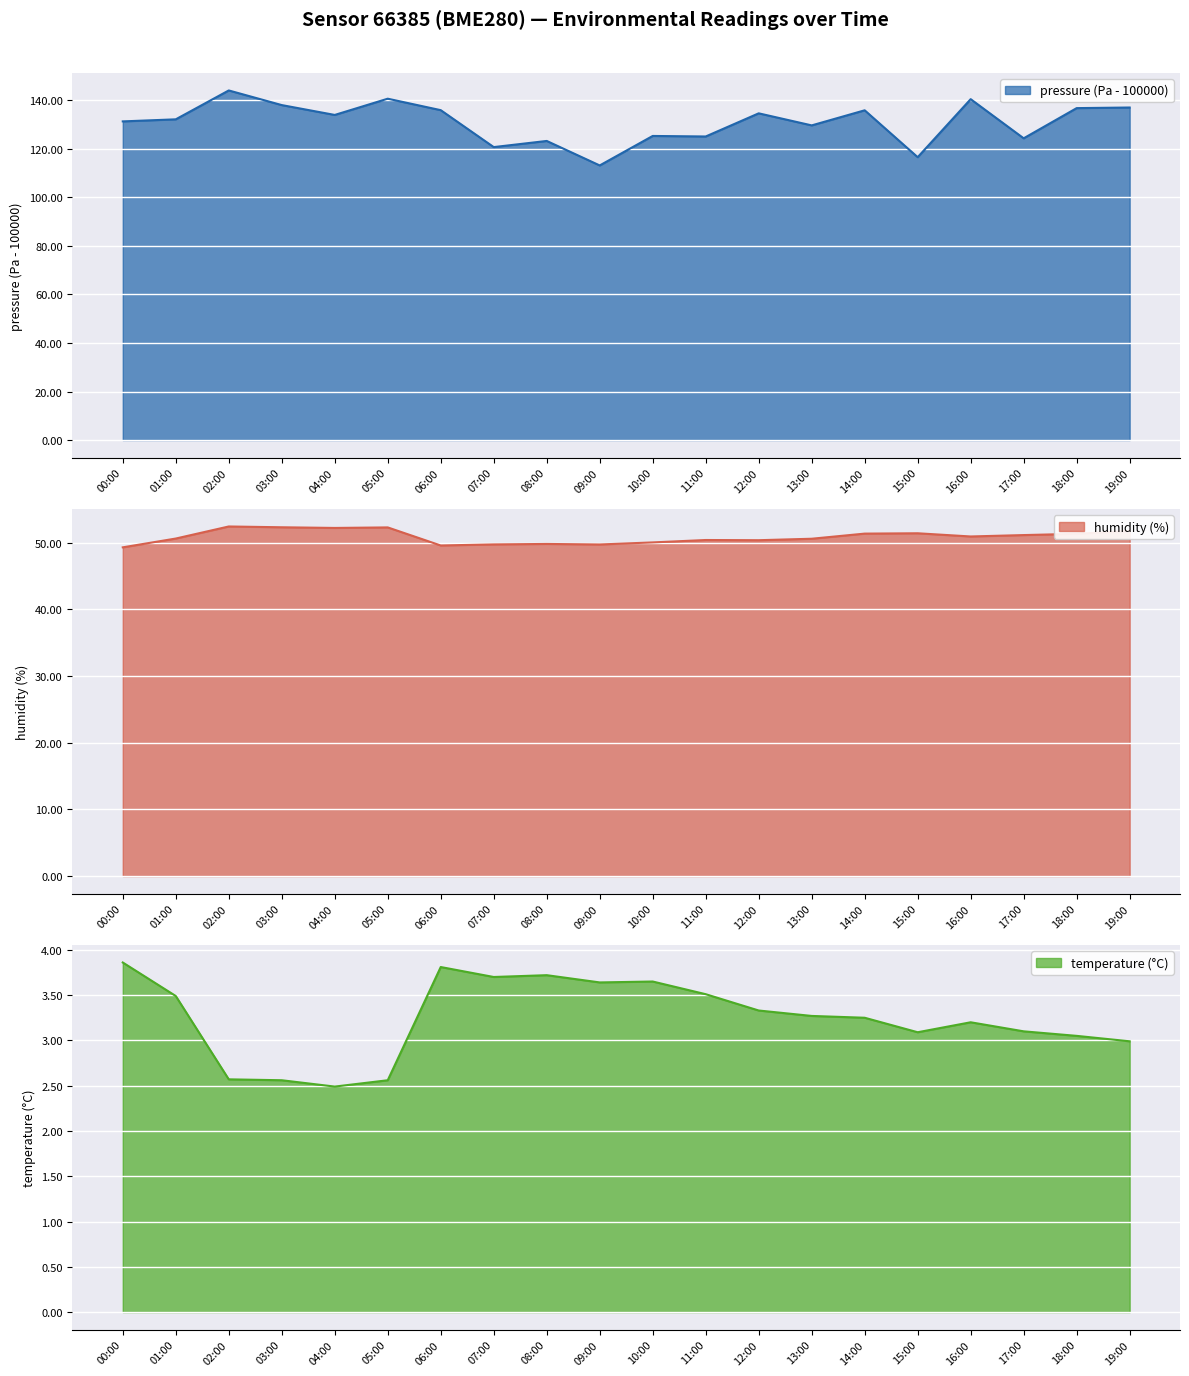

What is the maximum value shown in the chart?

144.1